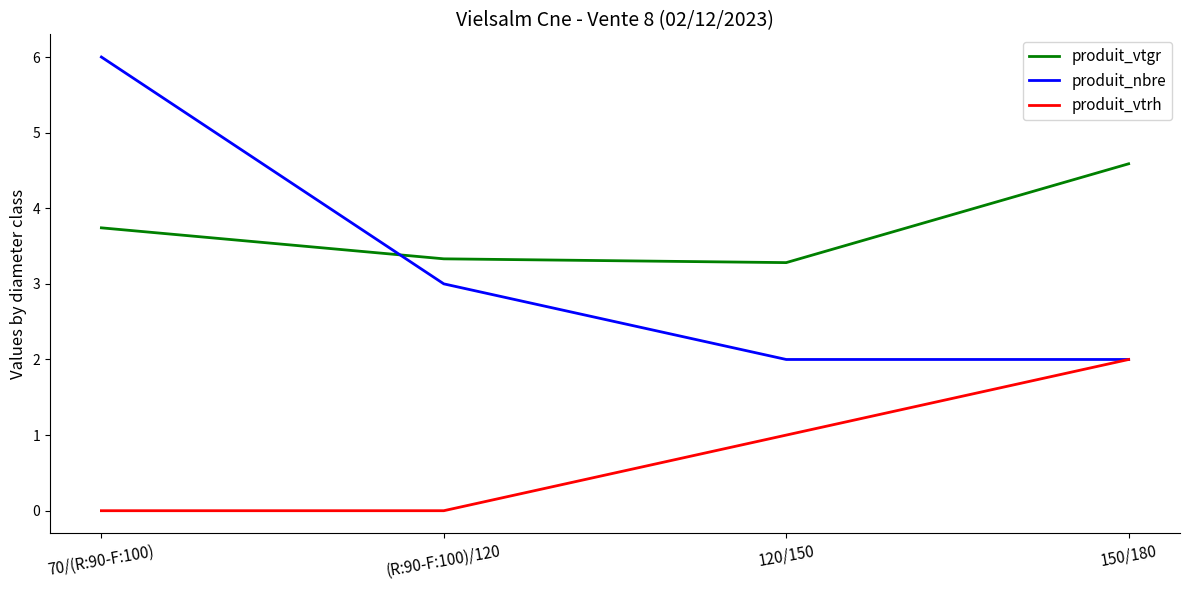

What position from the left is 150/180?

4